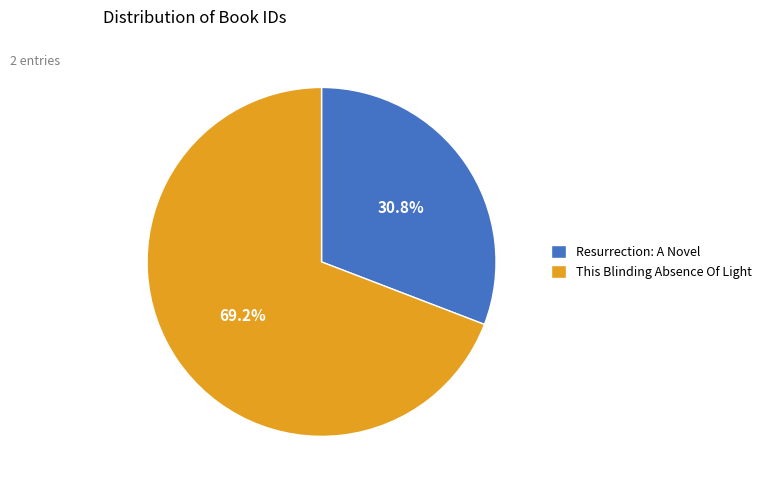

Is This Blinding Absence Of Light the majority of the pie?

Yes